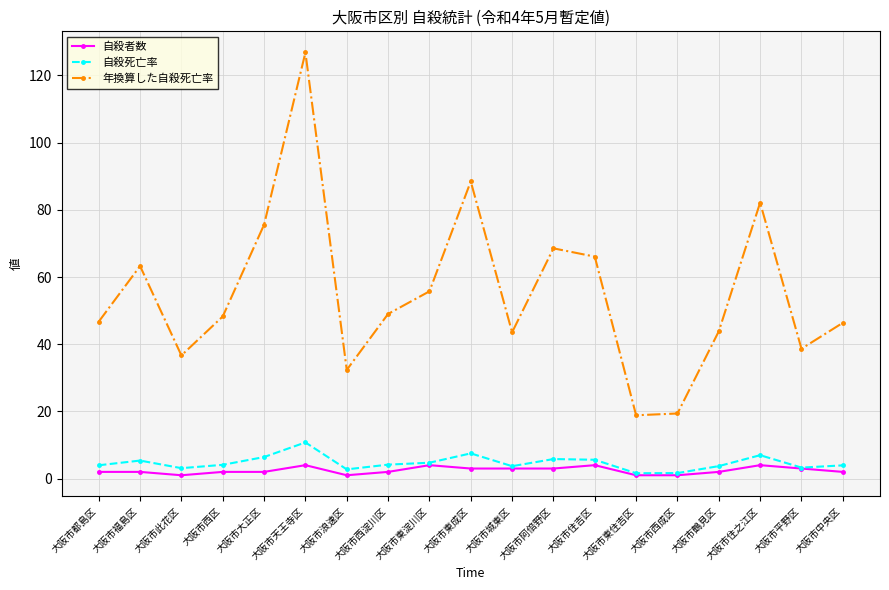

Read the 年換算した自殺死亡率 value at 大阪市東淀川区.

55.7